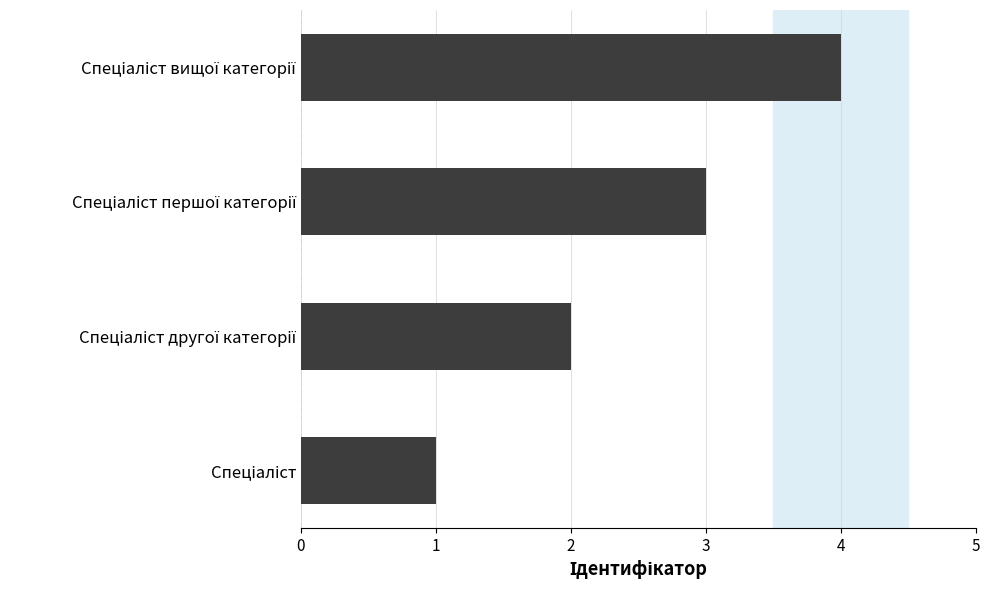

What is the maximum value shown in the chart?

4